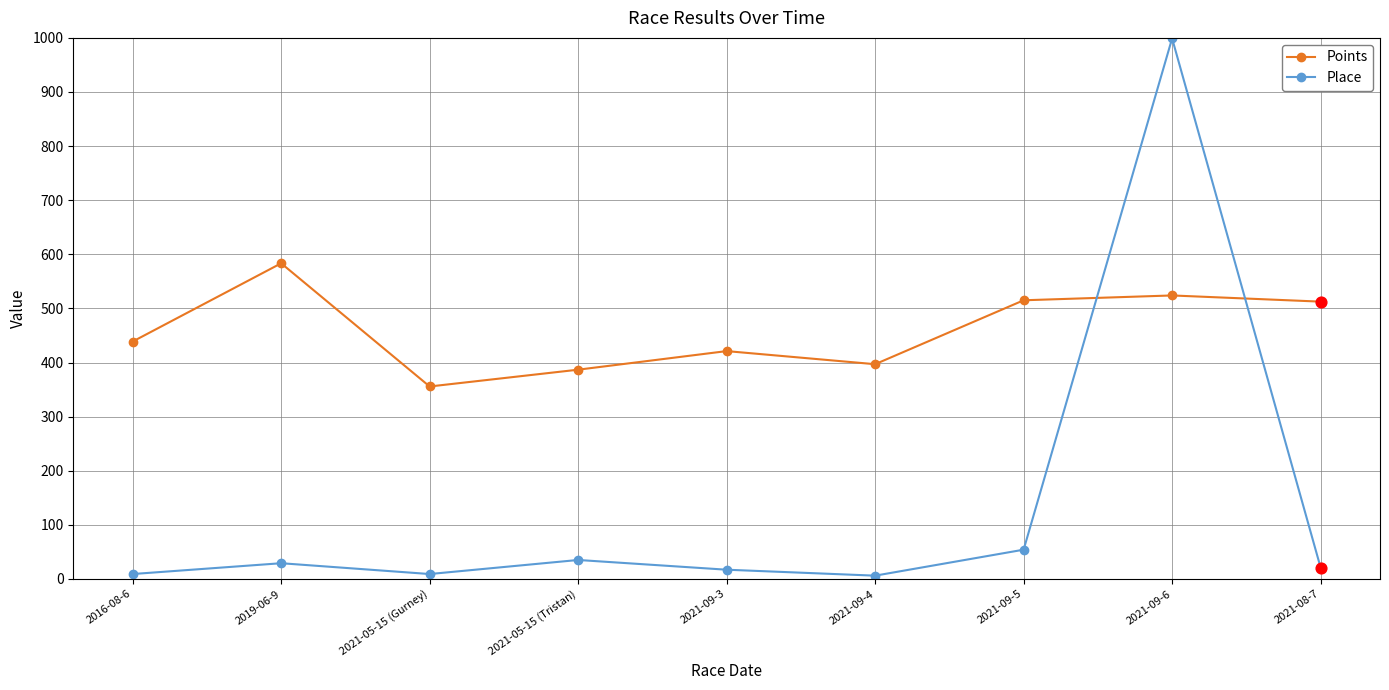

Which series has the largest total across all categories?

Points